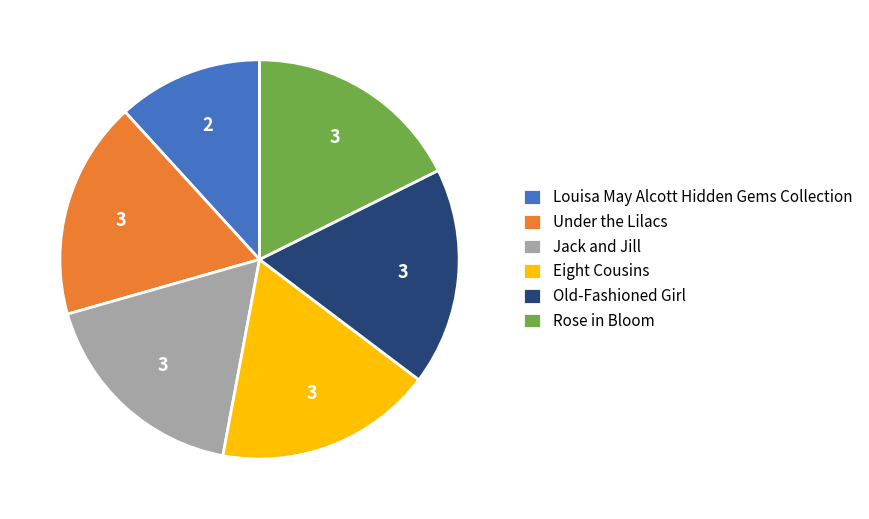

Approximately how many times larger is the value at Eight Cousins compared to Under the Lilacs?

1.0